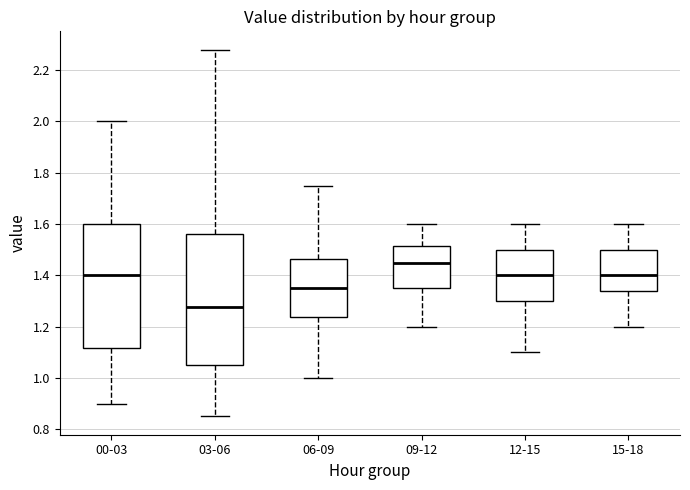

Reading left to right, transcribe this box plot: for each box, give where its median line is, the range the box spans, and where its two whiskers end, as read against the y-axis. The values are not printed on the chart, so give them approximately, as read against the axis.

00-03: median 1.40, box 1.12 to 1.60, whiskers 0.90 to 2.00
03-06: median 1.28, box 1.06 to 1.56, whiskers 0.86 to 2.28
06-09: median 1.36, box 1.24 to 1.46, whiskers 1.00 to 1.76
09-12: median 1.46, box 1.36 to 1.52, whiskers 1.20 to 1.60
12-15: median 1.40, box 1.30 to 1.50, whiskers 1.10 to 1.60
15-18: median 1.40, box 1.34 to 1.50, whiskers 1.20 to 1.60